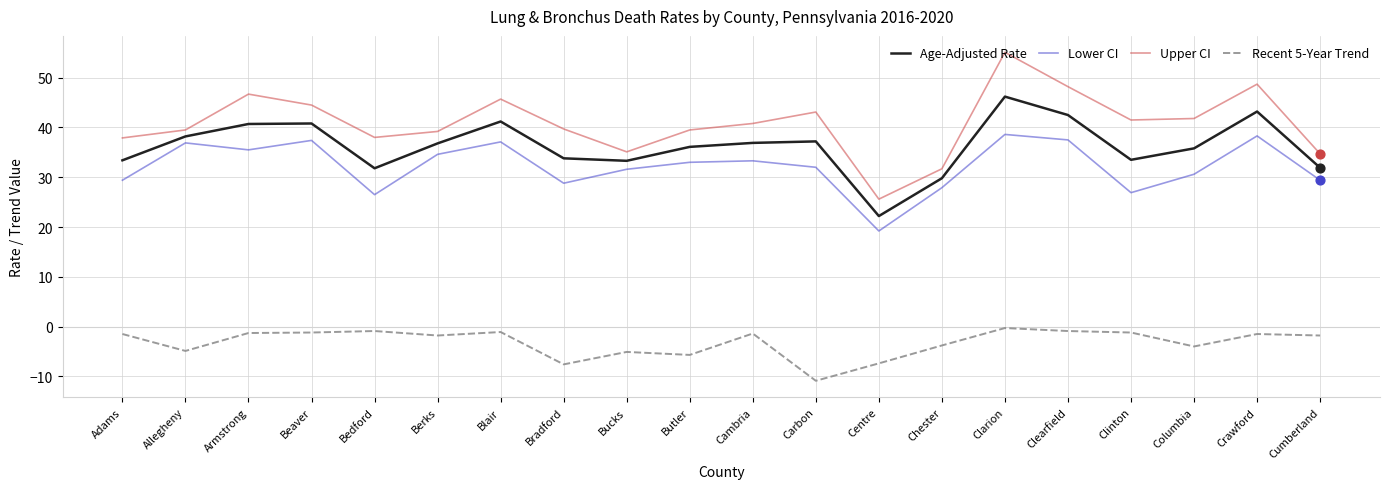

What is the total value across all series at Chester?

85.6